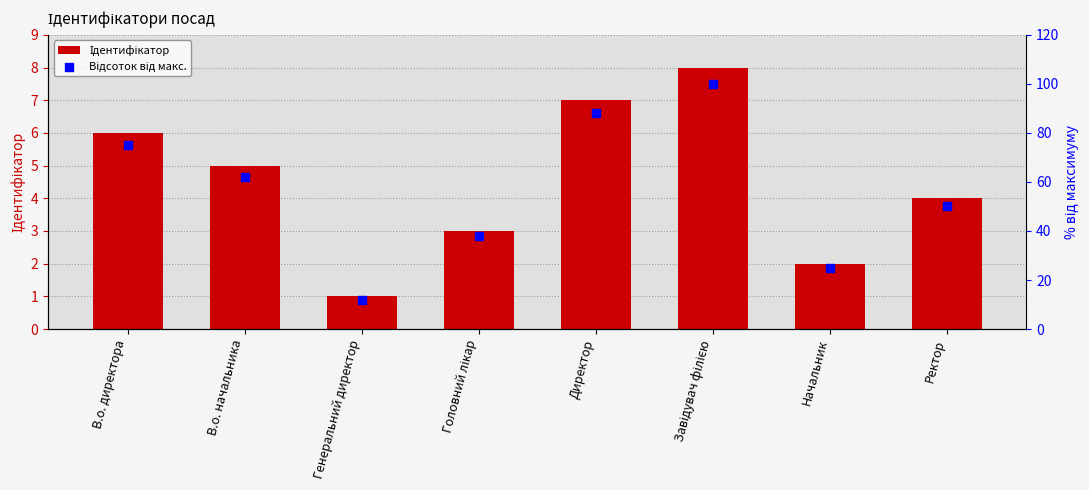

Which series has the largest total across all categories?

Відсоток від макс.